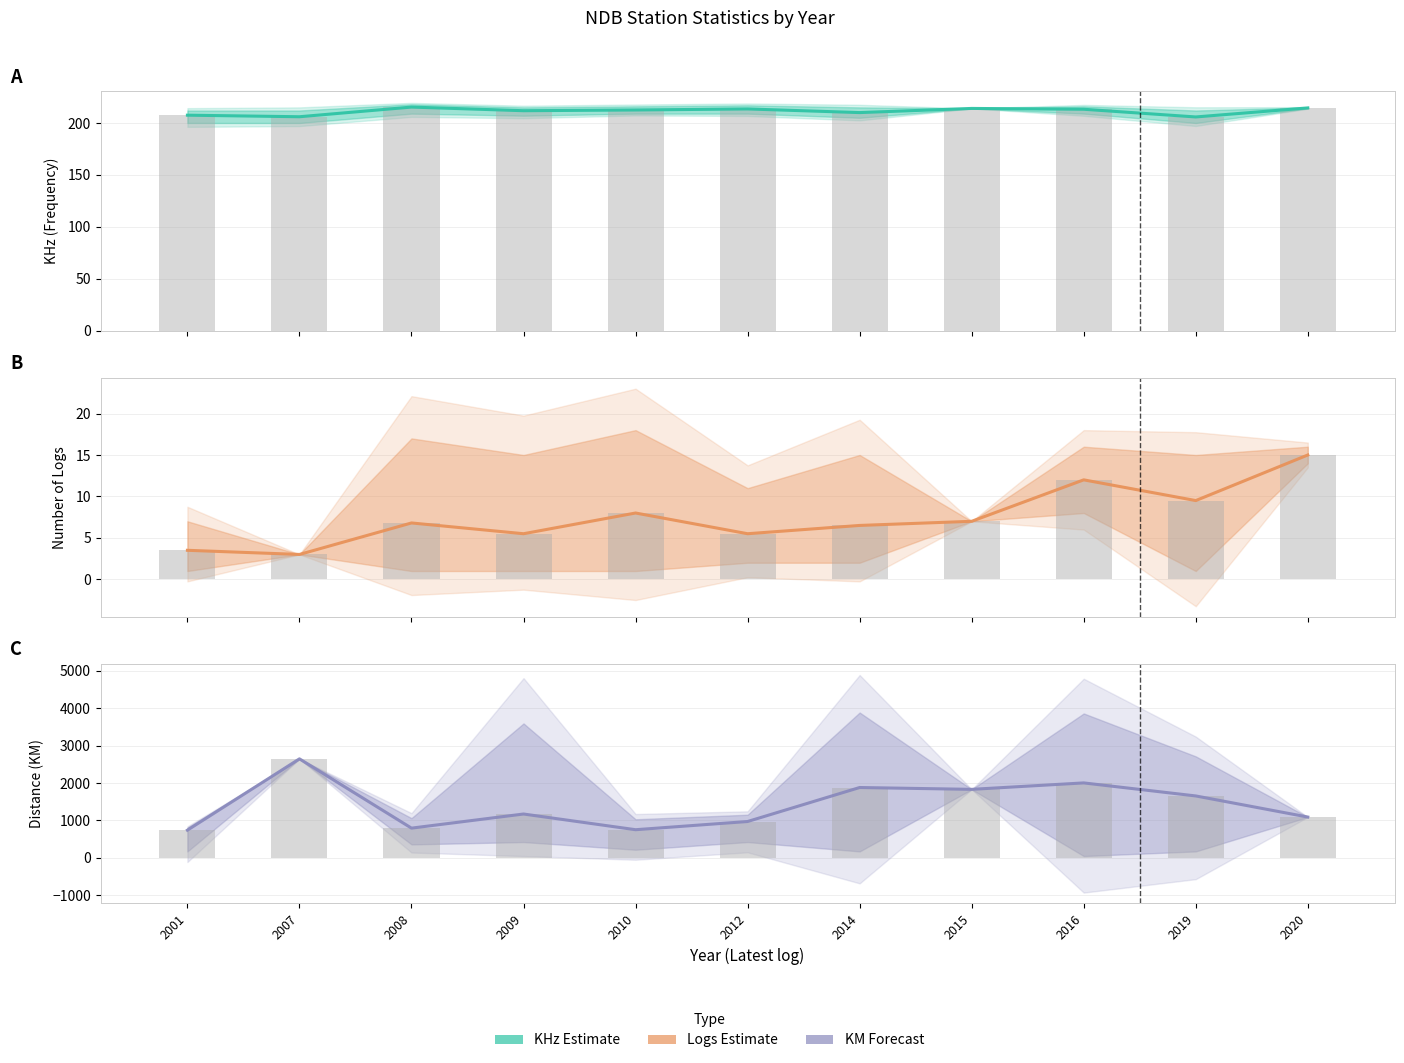

What is the maximum value for Estimate (Logs)?

15.0